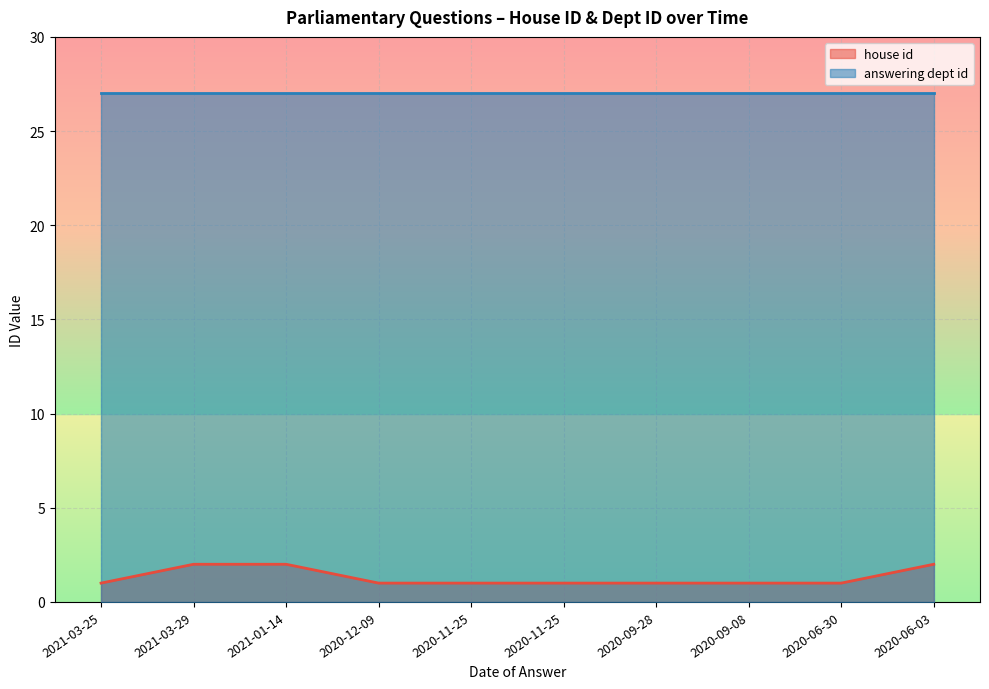

Count the number of data series in this chart.

2